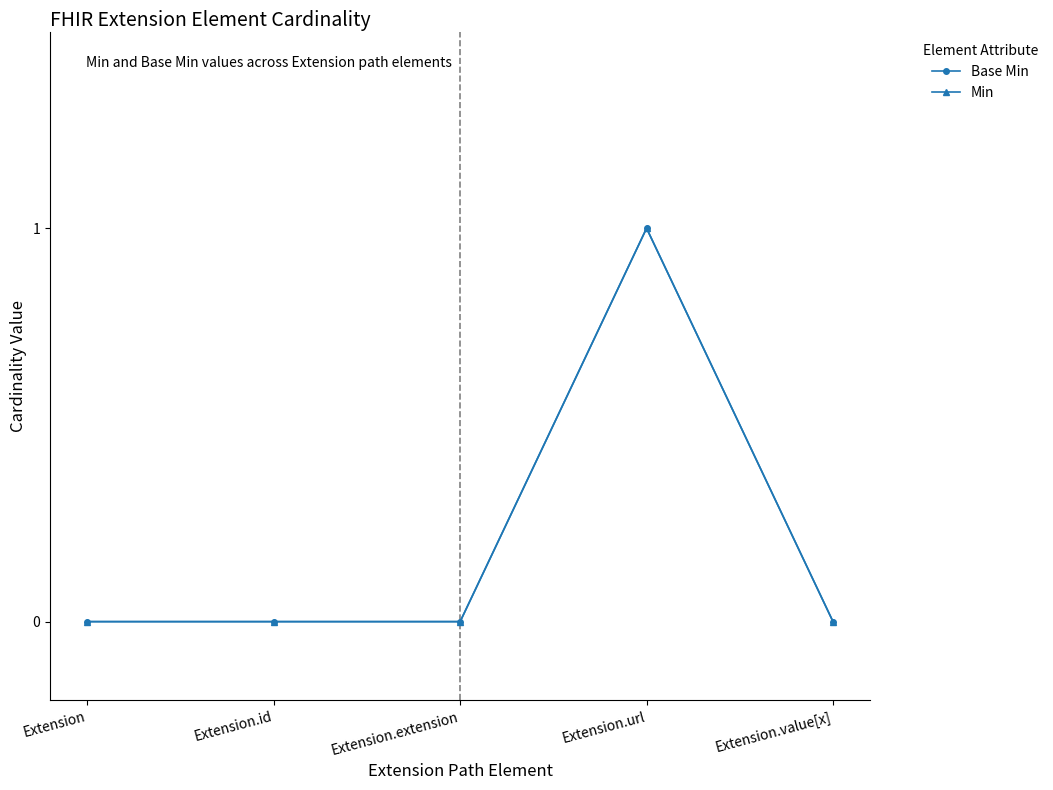

Does the chart have visible grid lines?

No